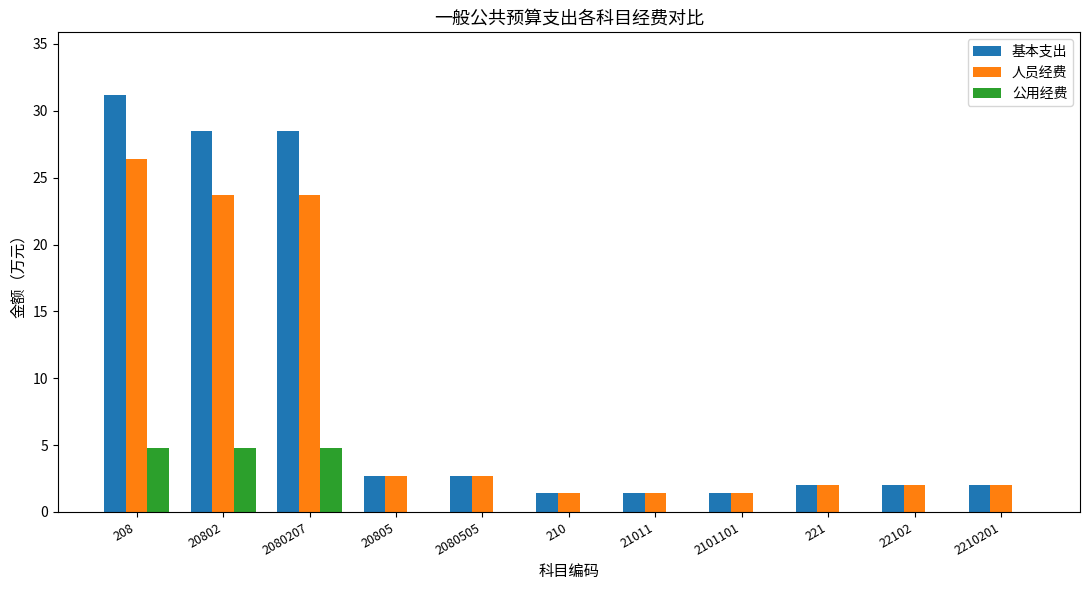

How many groups of bars are there?

11